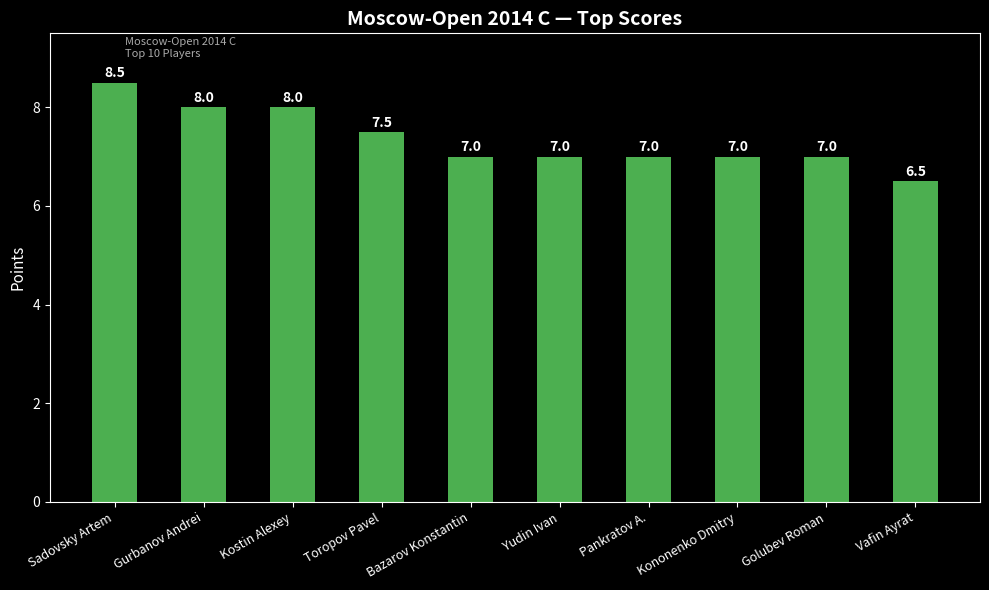

What position from the left is Kononenko Dmitry?

8